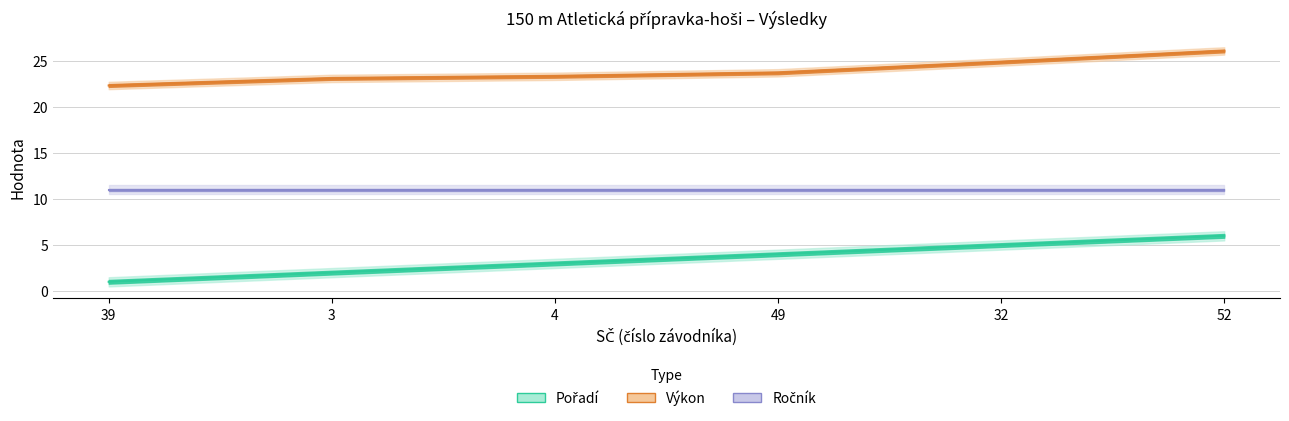

What is the difference between the second highest and minimum values in the Výkon series?

2.5